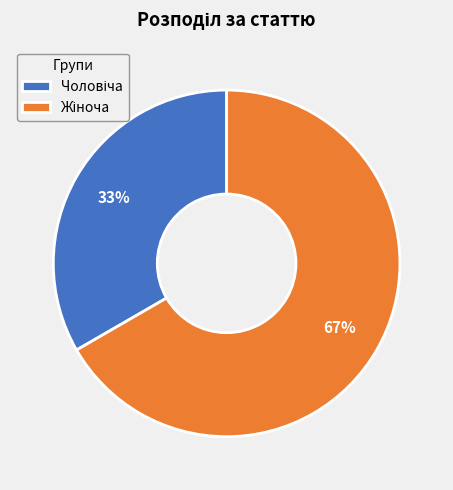

To the nearest percent, what is the average slice percentage?

50%